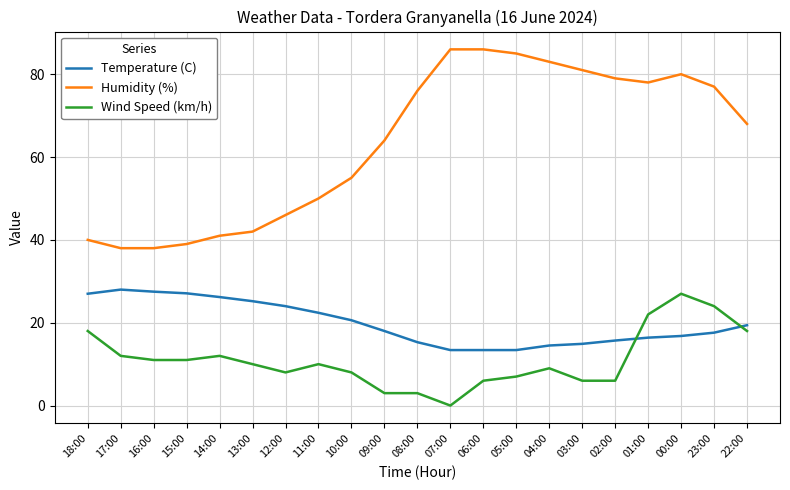

At which label is Humidity (%) closest to 62?

09:00